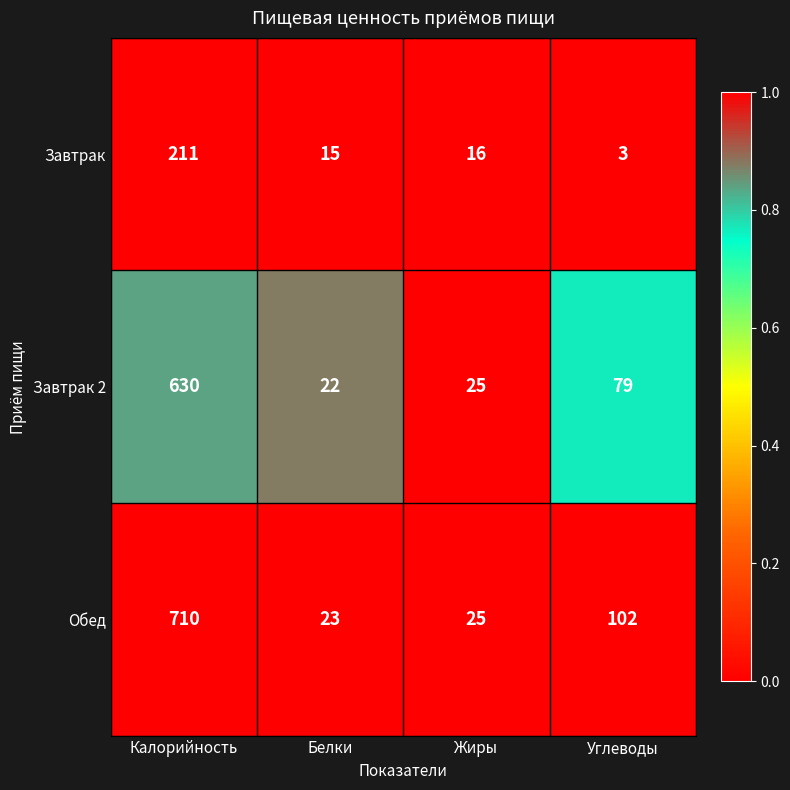

What is the total value across all series at Калорийность?

1551